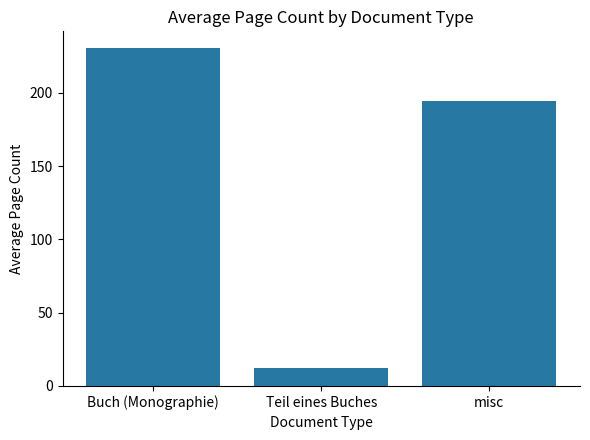

What is the sum of the values at misc and Teil eines Buches?

206.6